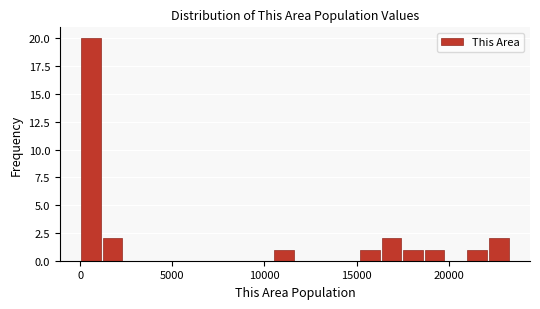

Read against the x-axis, roughly where is the centre of the tallest bar?

500